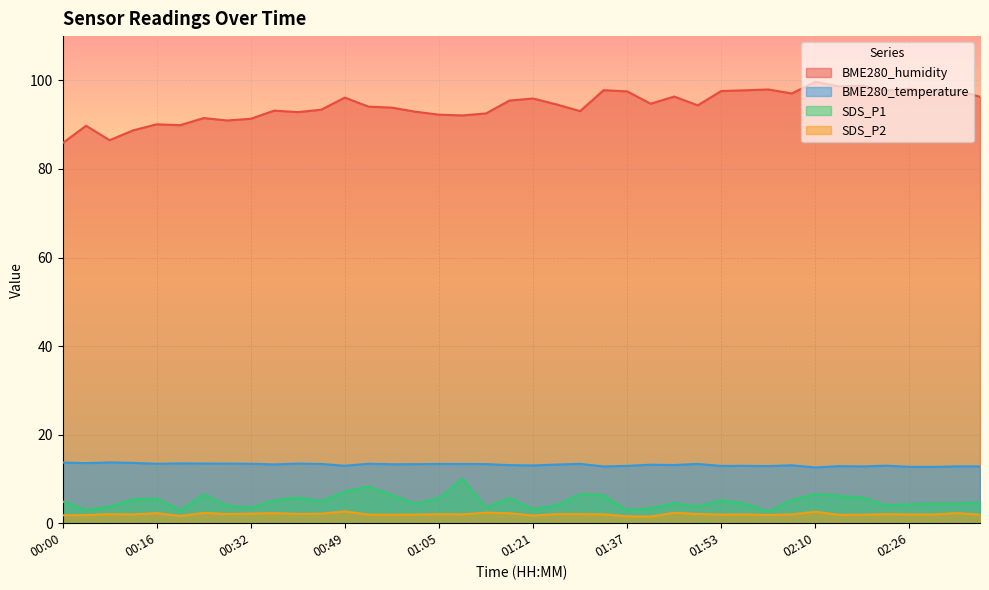

Which series has the largest total across all categories?

BME280_humidity